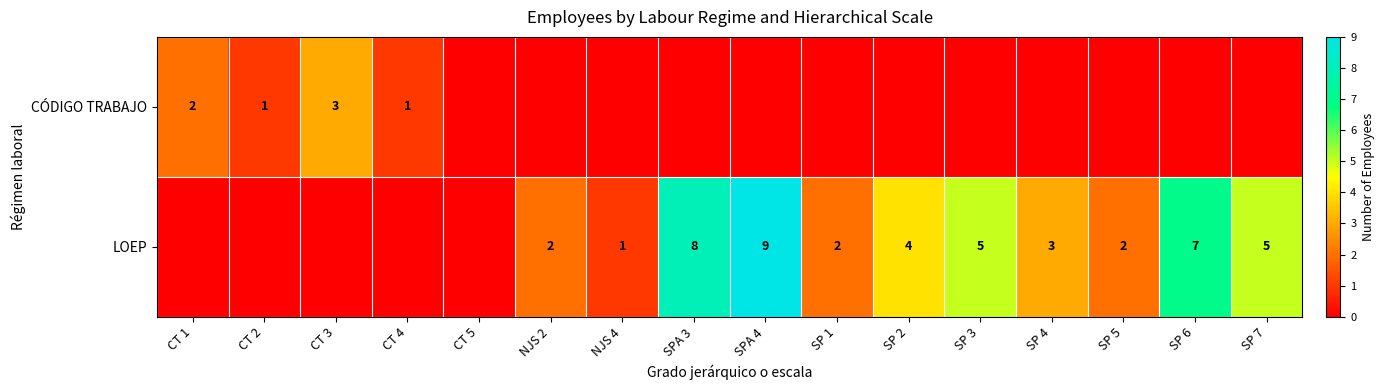

Is the value of CÓDIGO TRABAJO at CT 4 greater than the value of LOEP at SP 2?

No